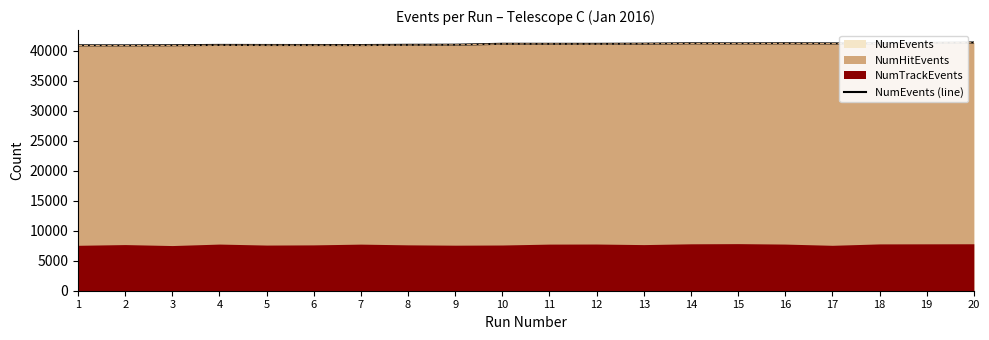

What is the average value?

41135